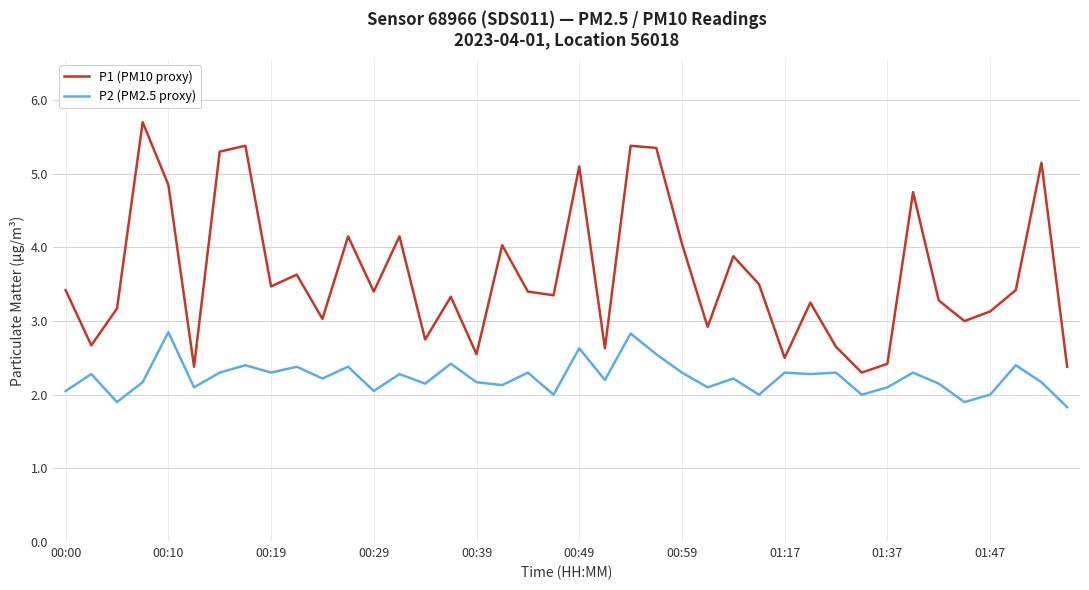

How many lines are shown in the chart?

2